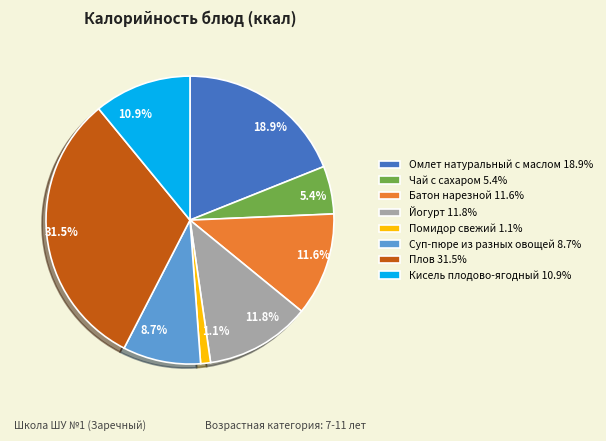

To the nearest percent, what is the average slice percentage?

12%